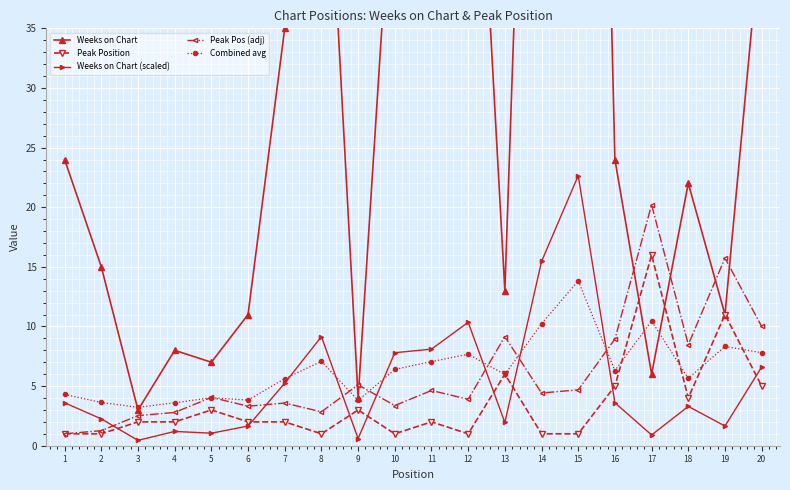

Where do Peak Position and Weeks on Chart (scaled) first cross each other?

2 and 3